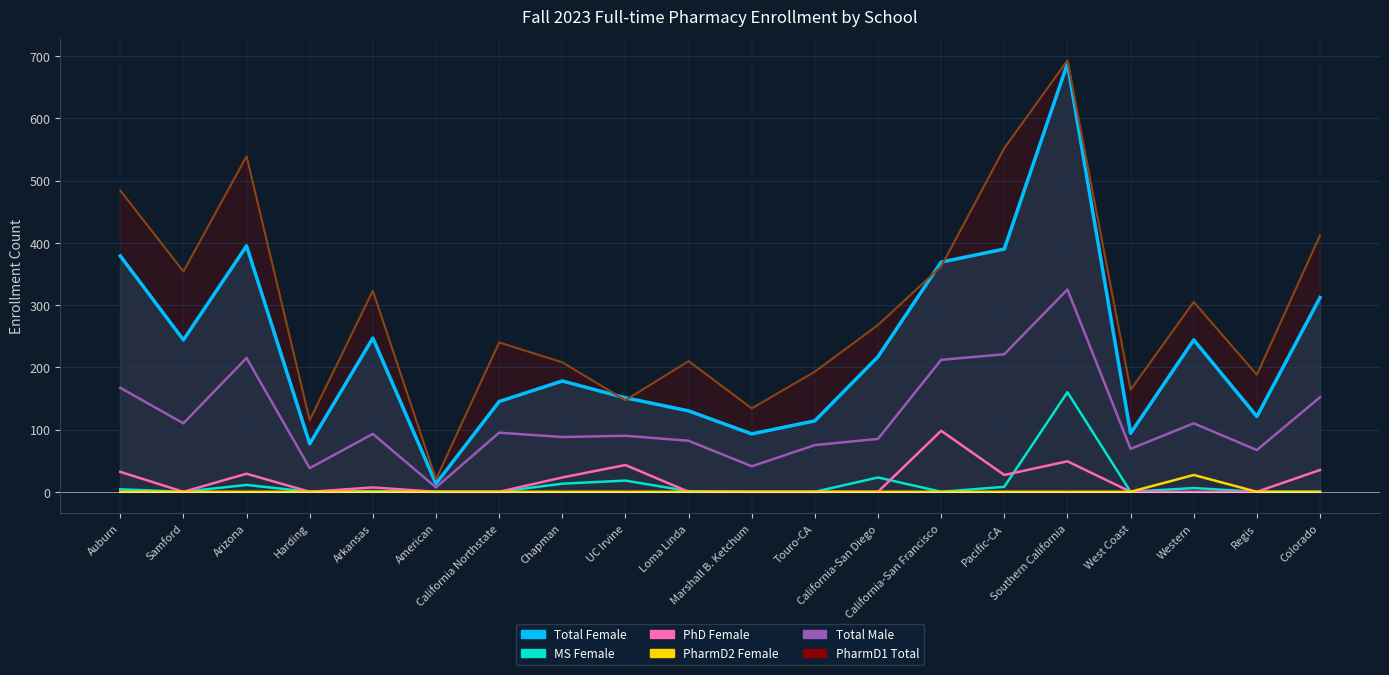

How many distinct data groups are displayed?

4